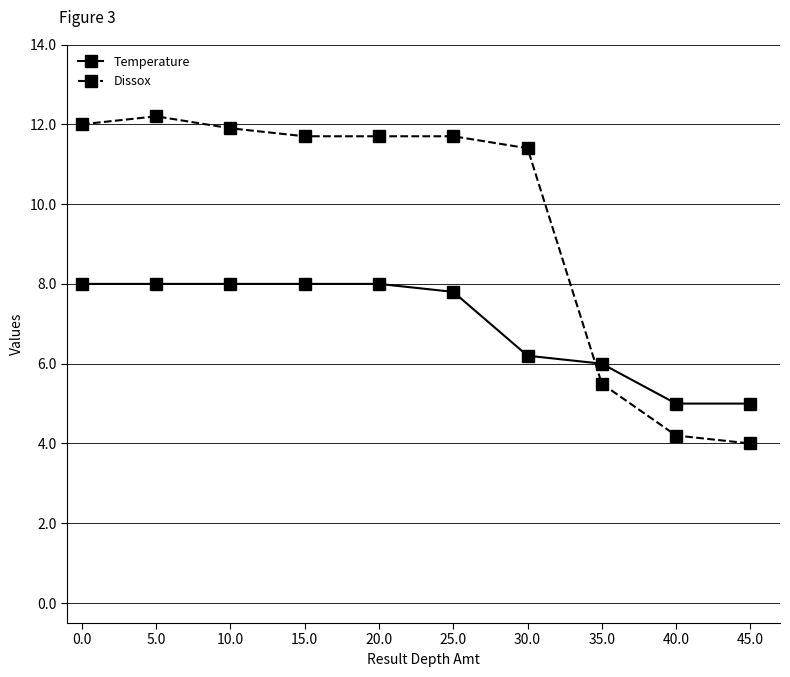

Which series has the widest spread of values?

Dissox